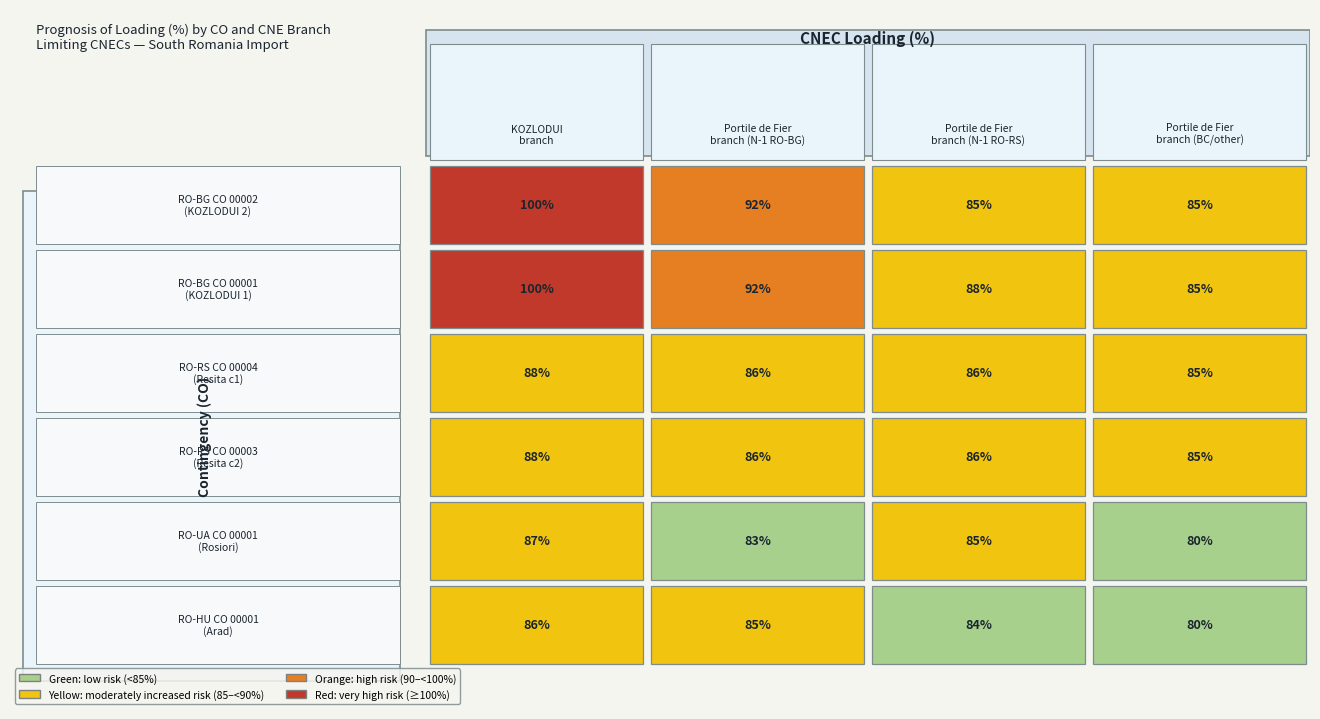

Which category has the highest value in the RO-UA_CO_00001 (Rosiori) series?

[RO-BG] TIE KOZLODUI